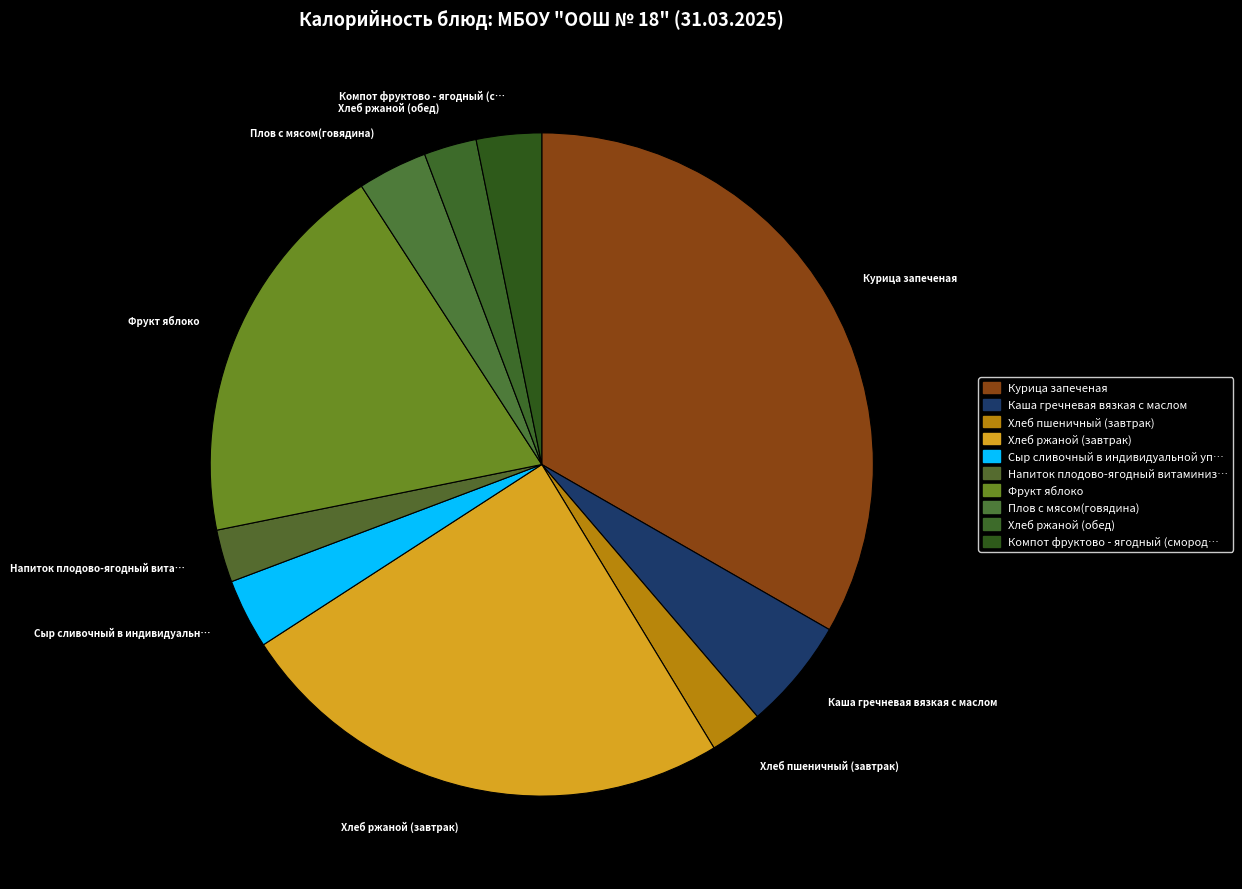

How many slices are in this pie chart?

10